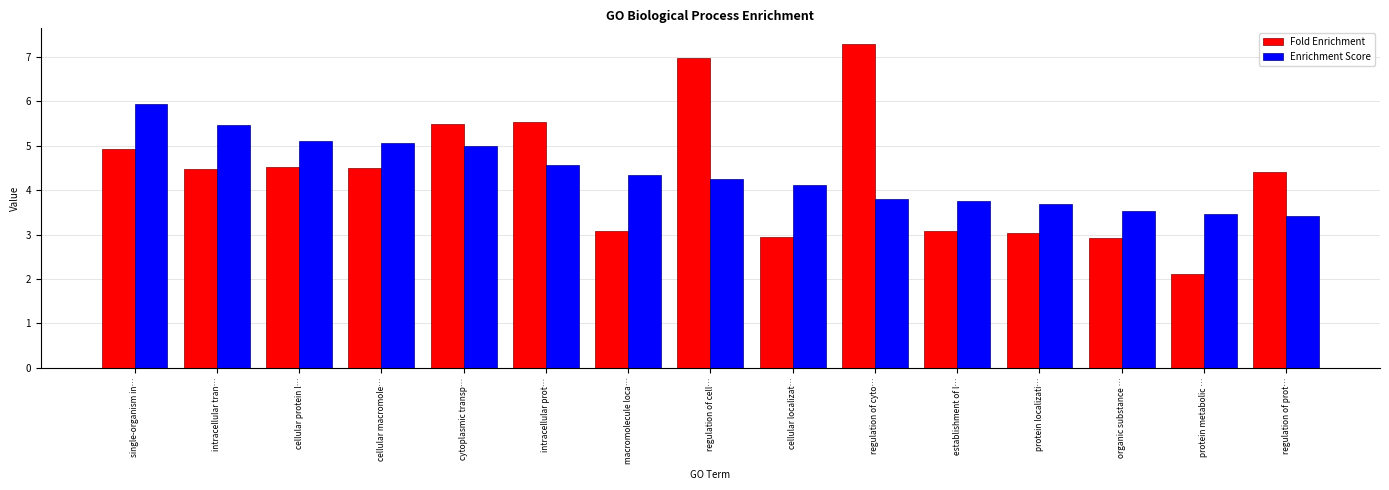

At which label is Enrichment Score closest to 4?

cellular localizat…